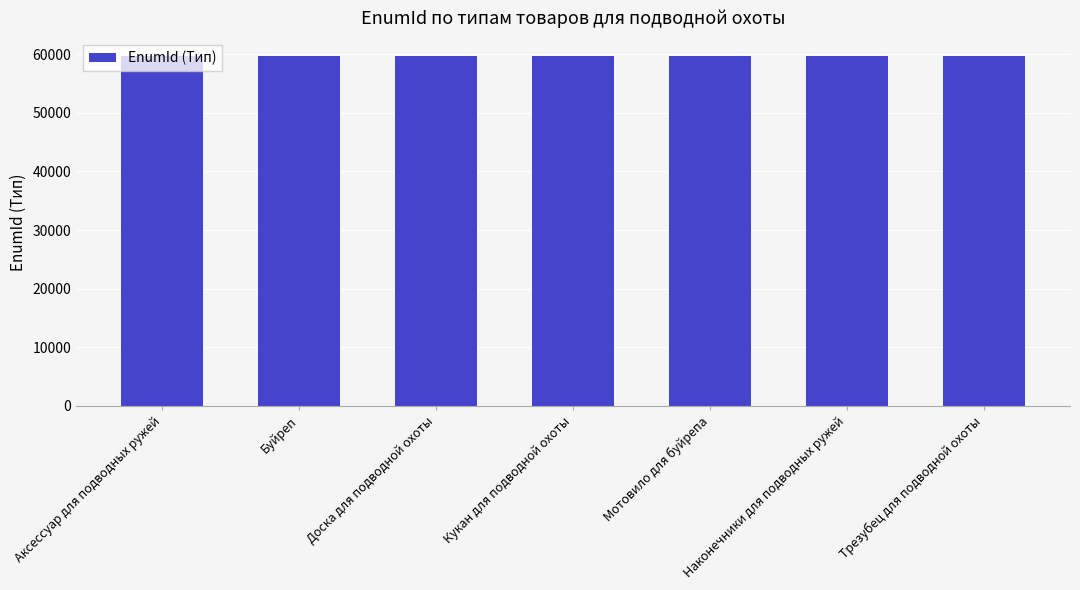

What is the ratio of the value at Аксессуар для подводных ружей to the value at Мотовило для буйрепа?

1.0